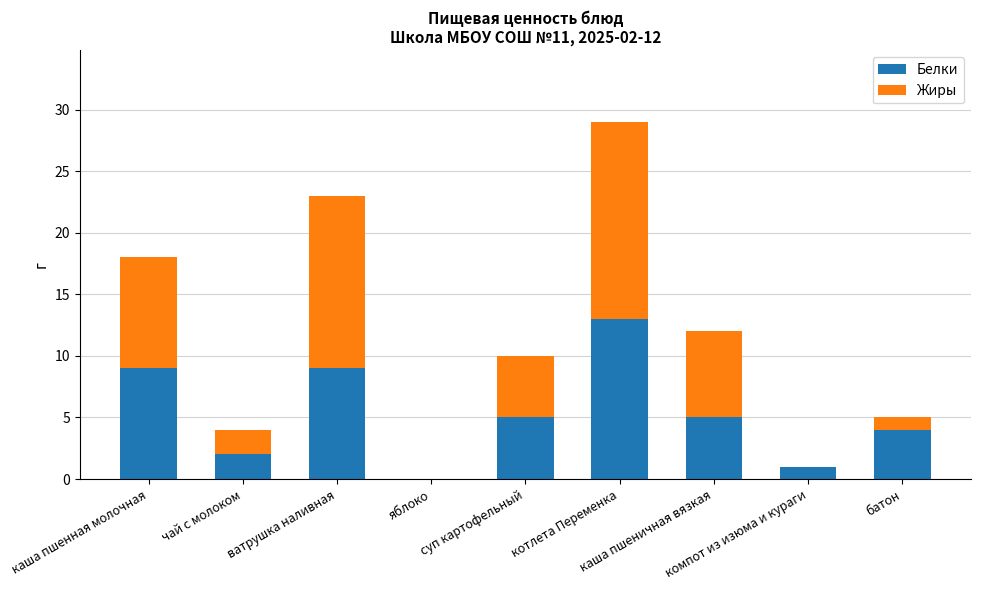

What is the highest value of the Белки series?

13